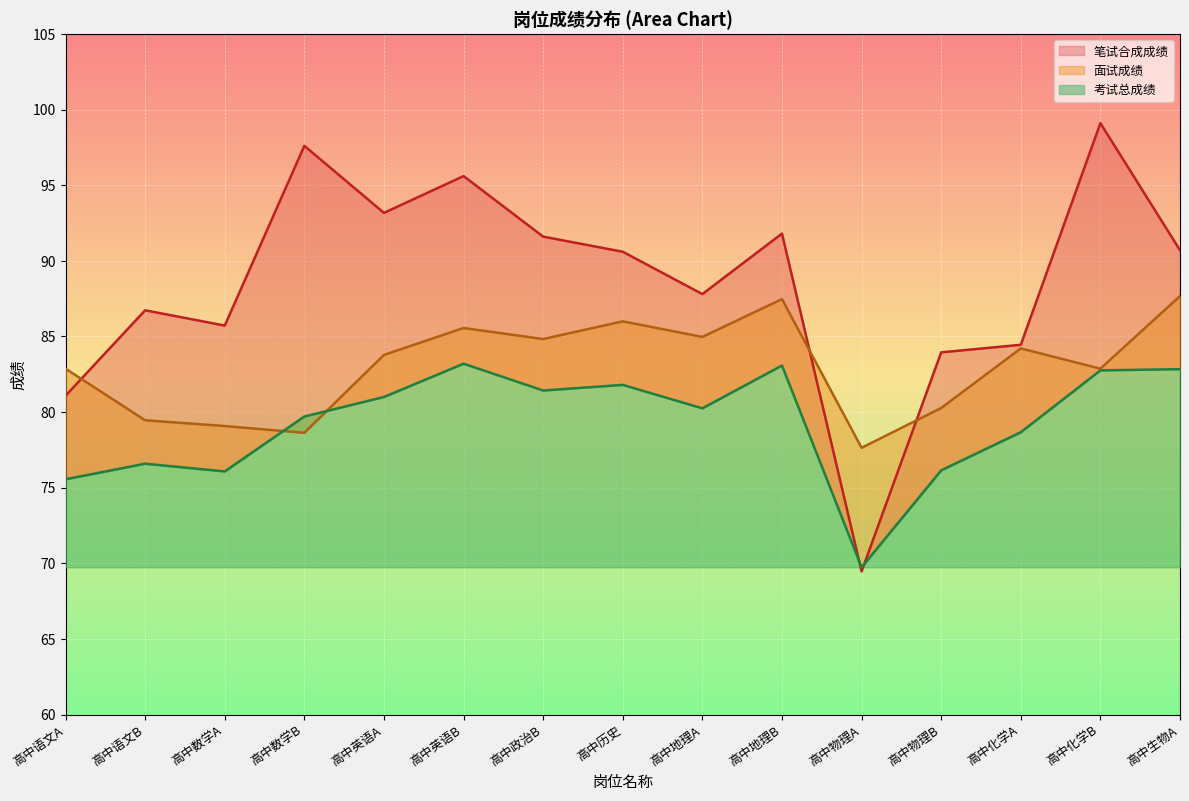

What is the total value across all series at 高中地理B?

262.4